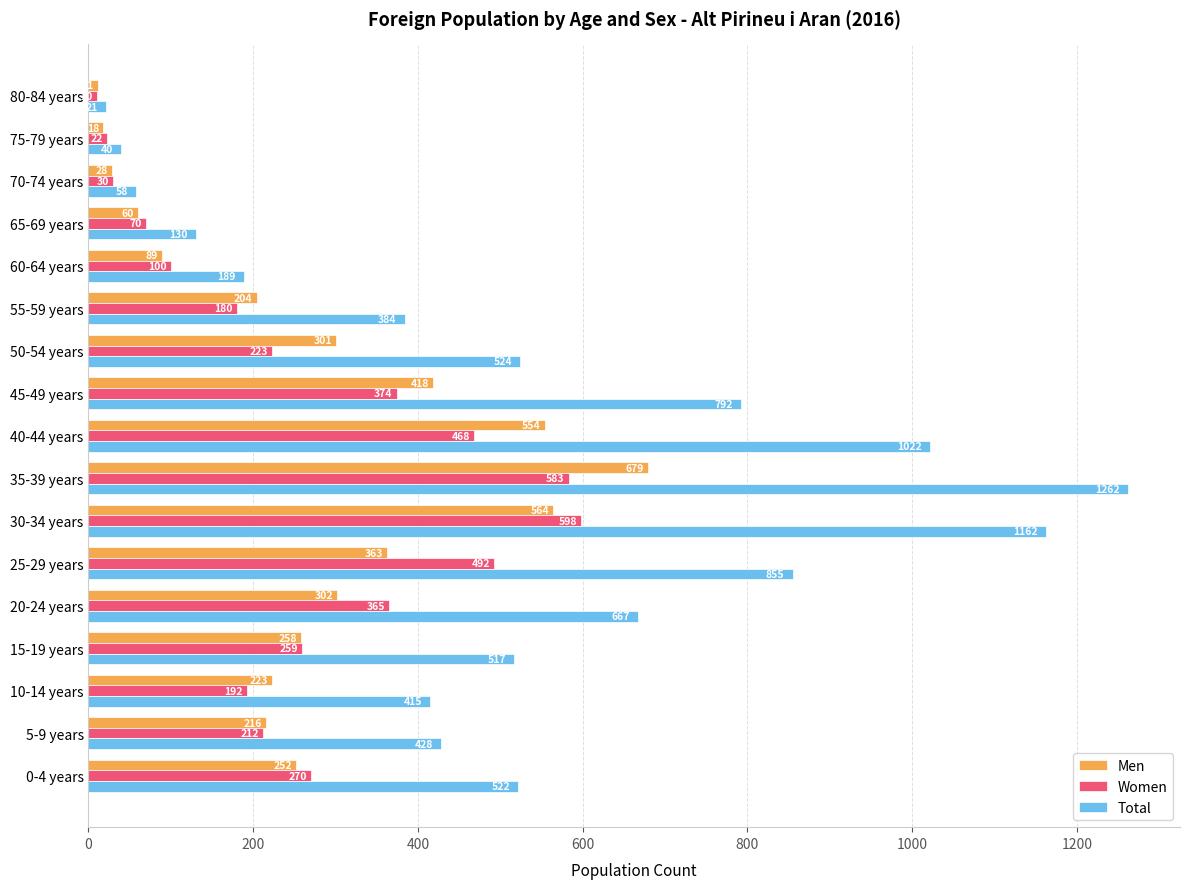

What is the minimum value for Men?

11